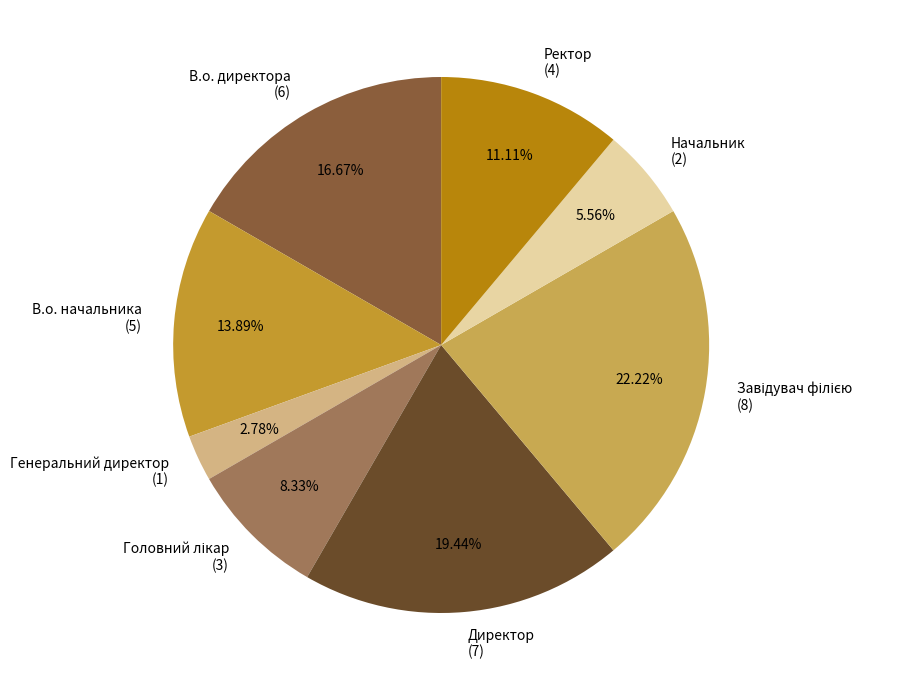

To the nearest percent, what is the difference between the largest and smallest slice percentages?

19%